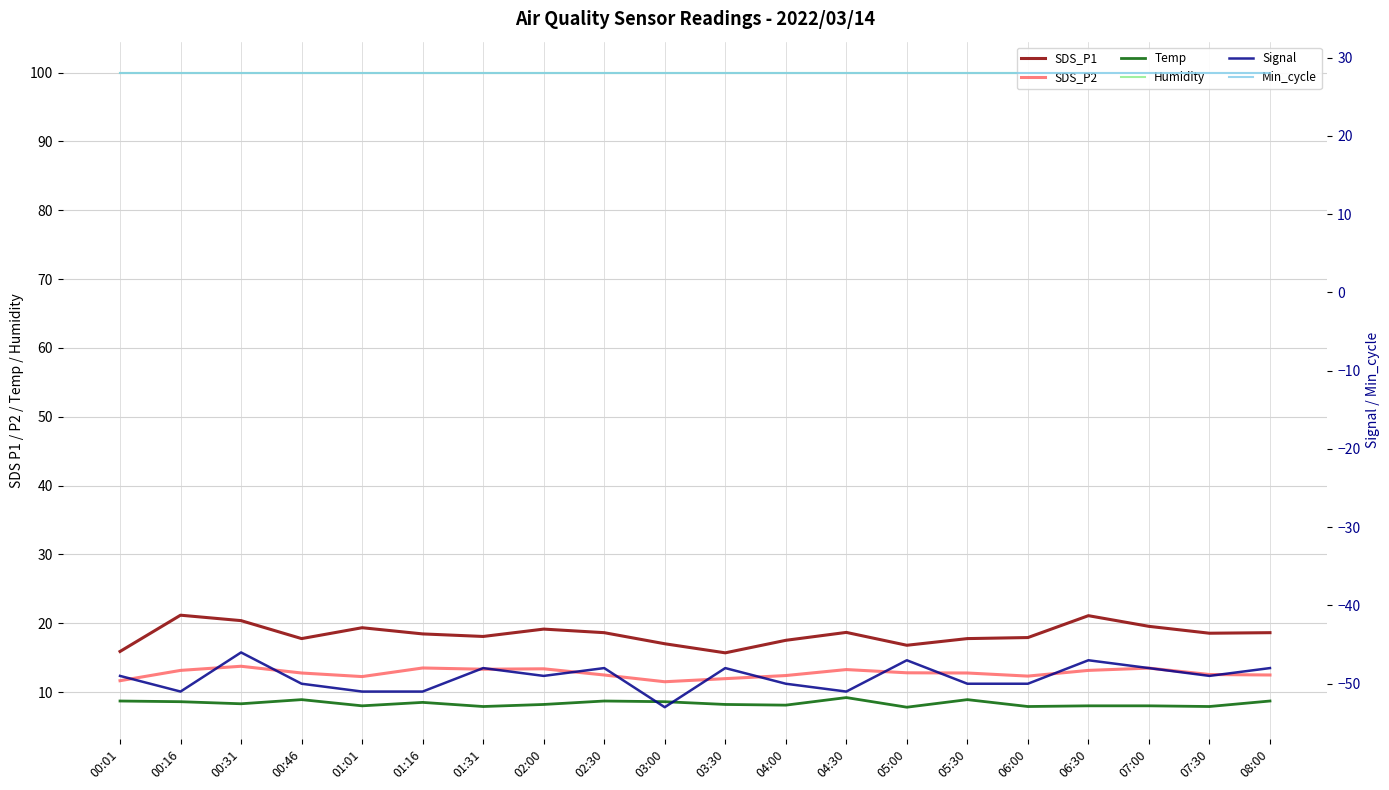

Reading right to left, list all the values displayed in this chart.

SDS_P1: 08:00=18.6	07:30=18.6	07:00=19.6	06:30=21.1	06:00=17.9	05:30=17.8	05:00=16.8	04:30=18.7	04:00=17.5	03:30=15.7	03:00=17.0	02:30=18.6	02:00=19.1	01:31=18.1	01:16=18.4	01:01=19.4	00:46=17.8	00:31=20.4	00:16=21.2	00:01=15.9
SDS_P2: 08:00=12.5	07:30=12.6	07:00=13.5	06:30=13.2	06:00=12.3	05:30=12.8	05:00=12.8	04:30=13.3	04:00=12.4	03:30=11.9	03:00=11.5	02:30=12.5	02:00=13.4	01:31=13.3	01:16=13.5	01:01=12.2	00:46=12.8	00:31=13.8	00:16=13.2	00:01=11.7
Temp: 08:00=8.7	07:30=7.9	07:00=8.0	06:30=8.0	06:00=7.9	05:30=8.9	05:00=7.8	04:30=9.2	04:00=8.1	03:30=8.2	03:00=8.6	02:30=8.7	02:00=8.2	01:31=7.9	01:16=8.5	01:01=8.0	00:46=8.9	00:31=8.3	00:16=8.6	00:01=8.7
Humidity: 08:00=99.9	07:30=99.9	07:00=99.9	06:30=99.9	06:00=99.9	05:30=99.9	05:00=99.9	04:30=99.9	04:00=99.9	03:30=99.9	03:00=99.9	02:30=99.9	02:00=99.9	01:31=99.9	01:16=99.9	01:01=99.9	00:46=99.9	00:31=99.9	00:16=99.9	00:01=99.9
Signal: 08:00=-48.0	07:30=-49.0	07:00=-48.0	06:30=-47.0	06:00=-50.0	05:30=-50.0	05:00=-47.0	04:30=-51.0	04:00=-50.0	03:30=-48.0	03:00=-53.0	02:30=-48.0	02:00=-49.0	01:31=-48.0	01:16=-51.0	01:01=-51.0	00:46=-50.0	00:31=-46.0	00:16=-51.0	00:01=-49.0
Min_cycle: 08:00=28.0	07:30=28.0	07:00=28.0	06:30=28.0	06:00=28.0	05:30=28.0	05:00=28.0	04:30=28.0	04:00=28.0	03:30=28.0	03:00=28.0	02:30=28.0	02:00=28.0	01:31=28.0	01:16=28.0	01:01=28.0	00:46=28.0	00:31=28.0	00:16=28.0	00:01=28.0